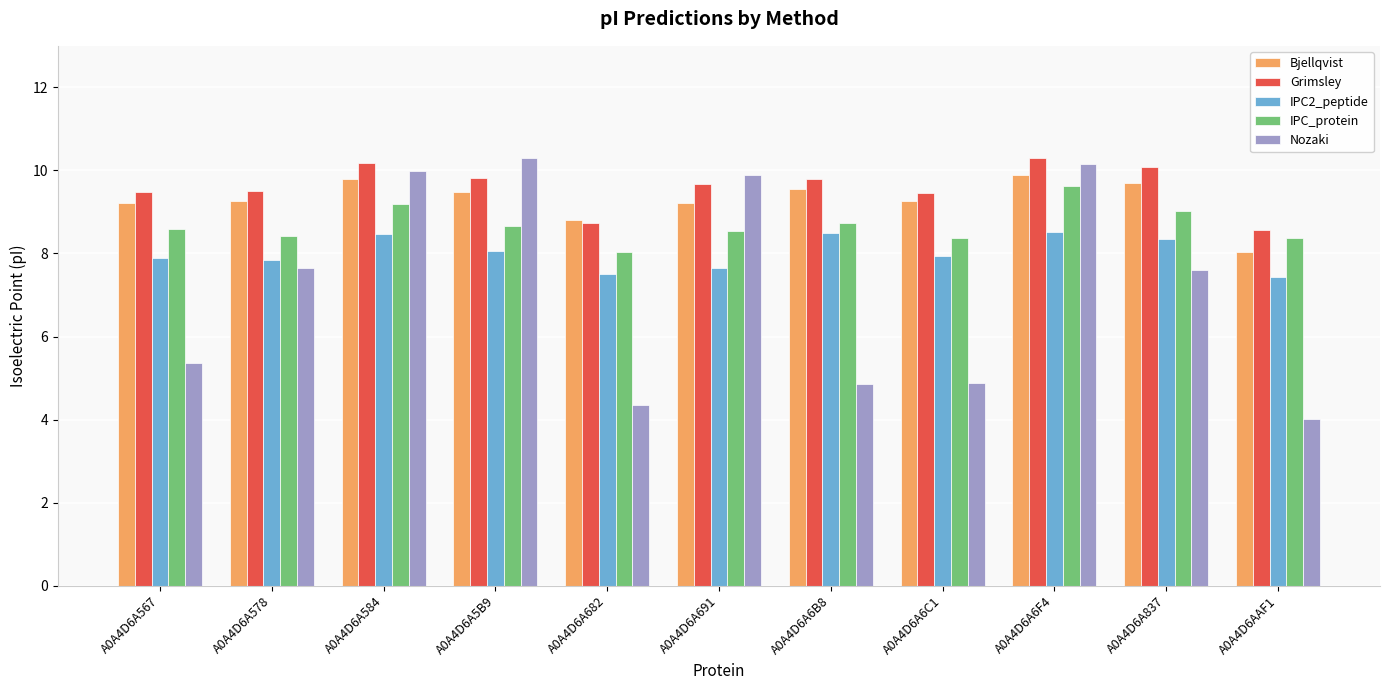

Which series changed the most between A0A4D6A5B9 and A0A4D6AAF1?

Nozaki